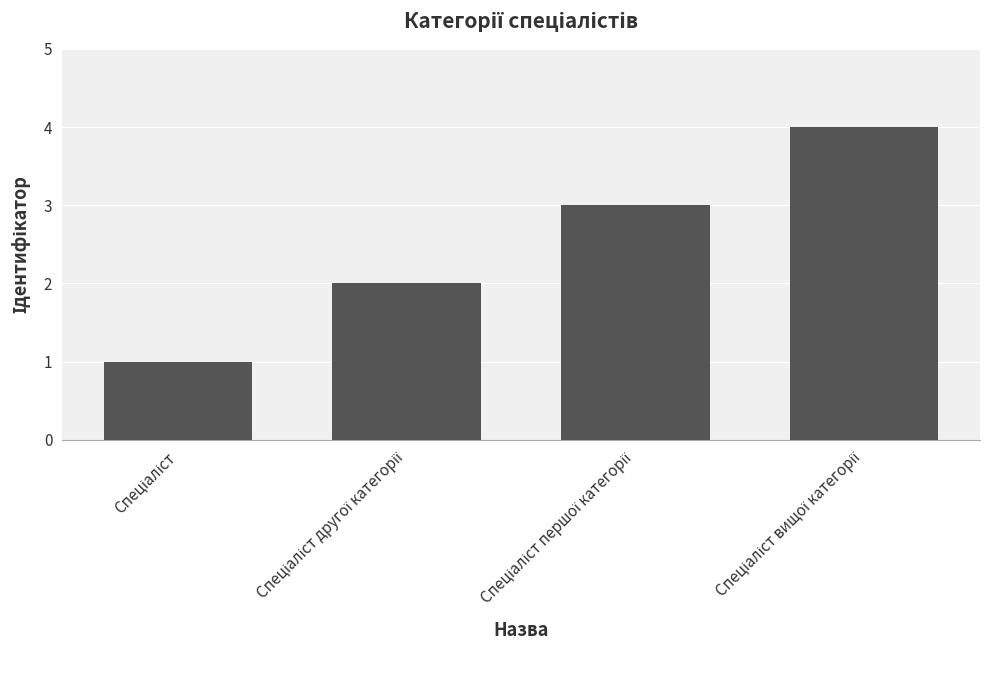

How many bars are there in total?

4